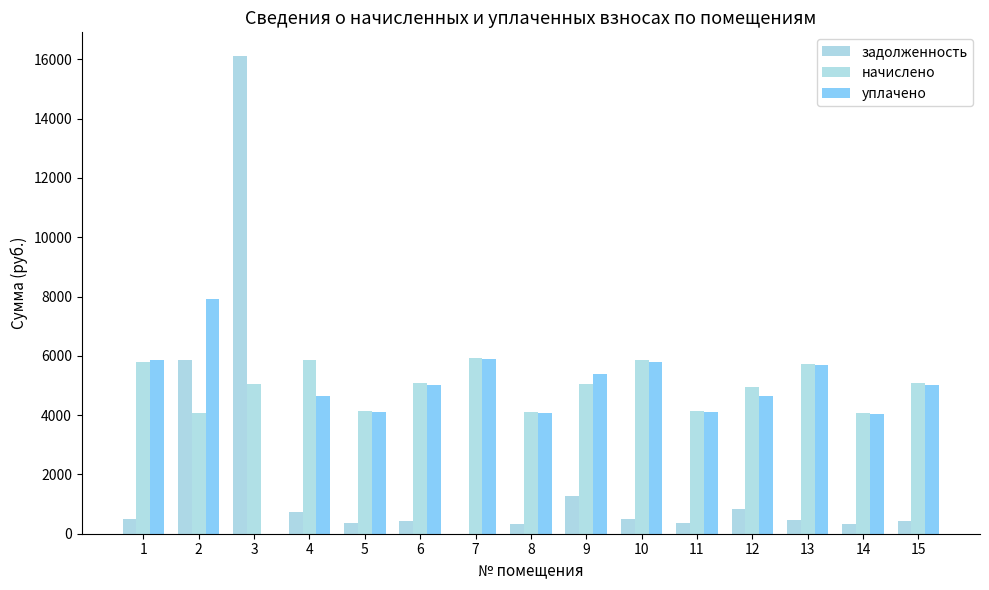

How many groups of bars are there?

15